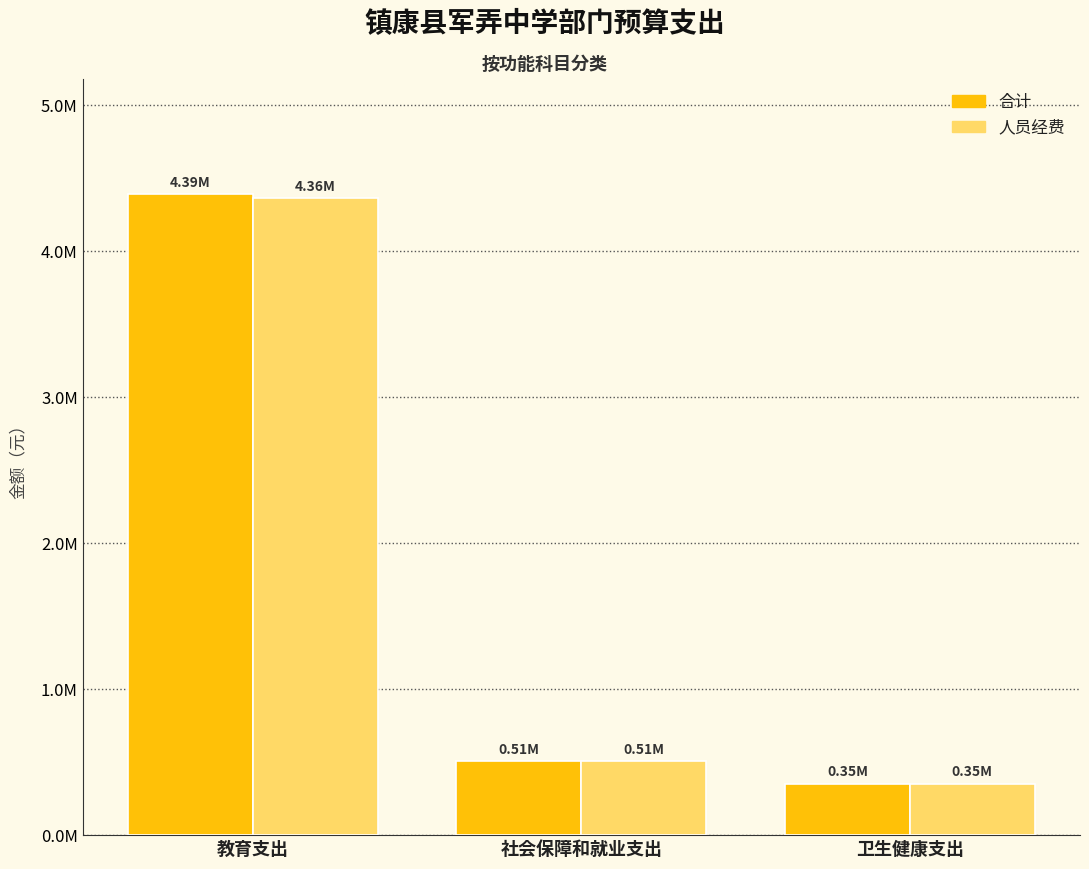

Does the chart contain stacked bars?

No